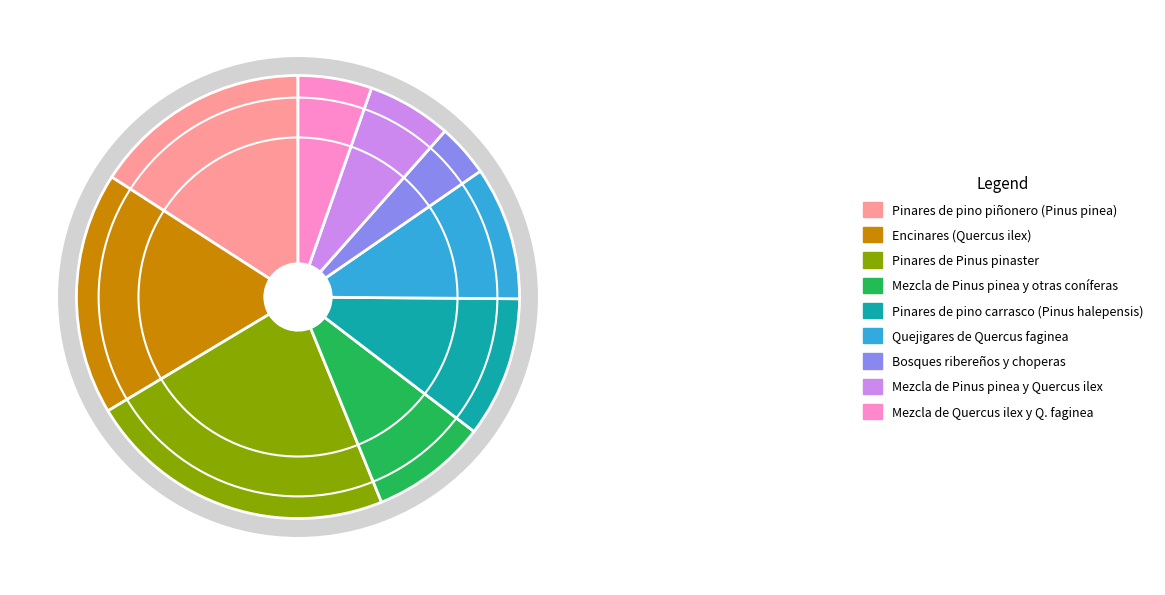

To the nearest percent, what percentage of the pie is Mezcla de Pinus pinea y otras coníferas?

8%